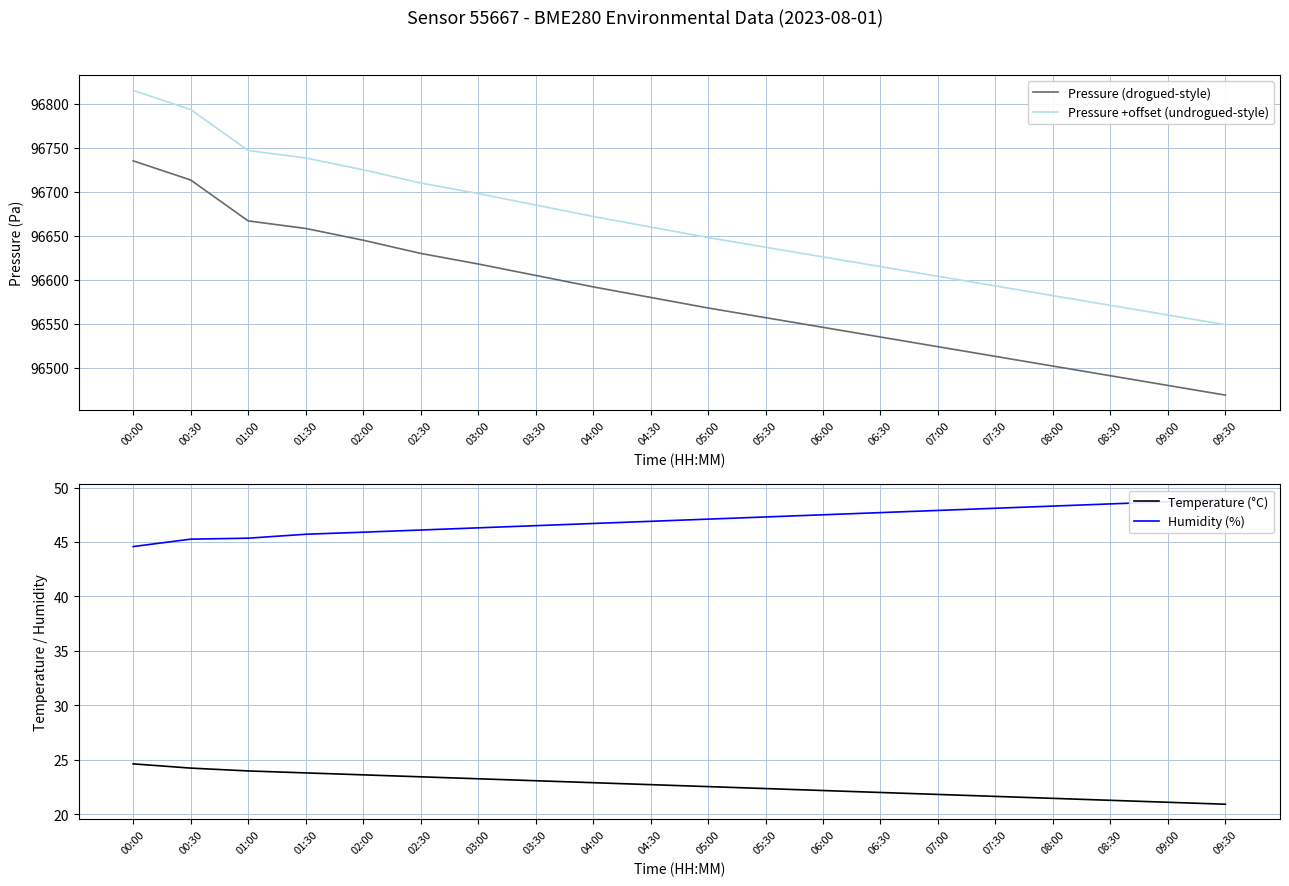

True or false: Temperature (°C) and Pressure +offset (undrogued-style) cross at least once.

False